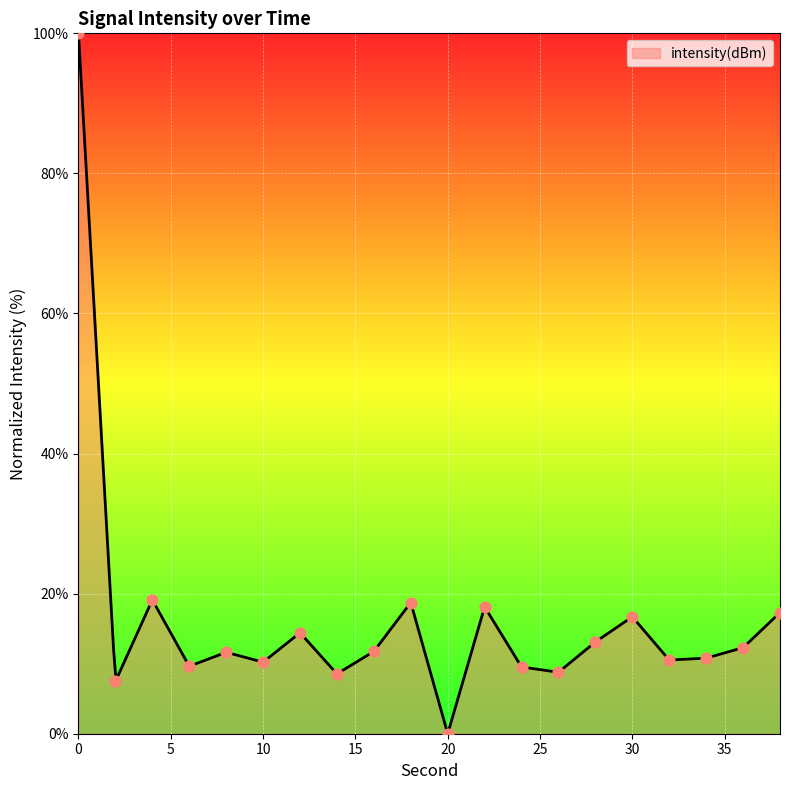

Which has a higher value, 24 or 36?

36